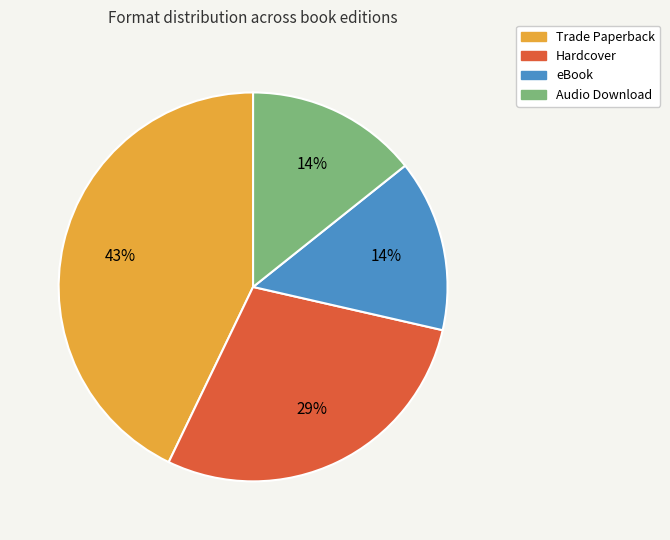

Between Trade Paperback and Audio Download, which is larger?

Trade Paperback